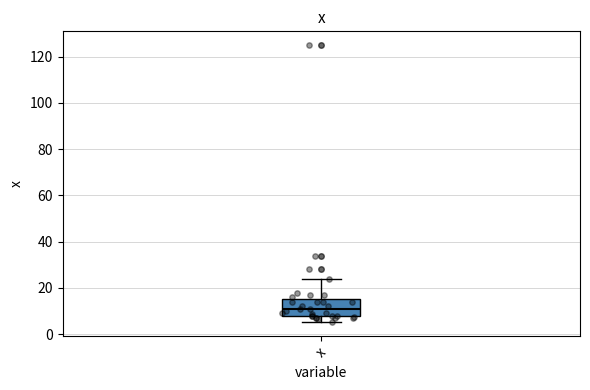

Where does the median line of the box for x sit on the y-axis? The values are not printed on the chart, so give them approximately, as read against the axis.

12